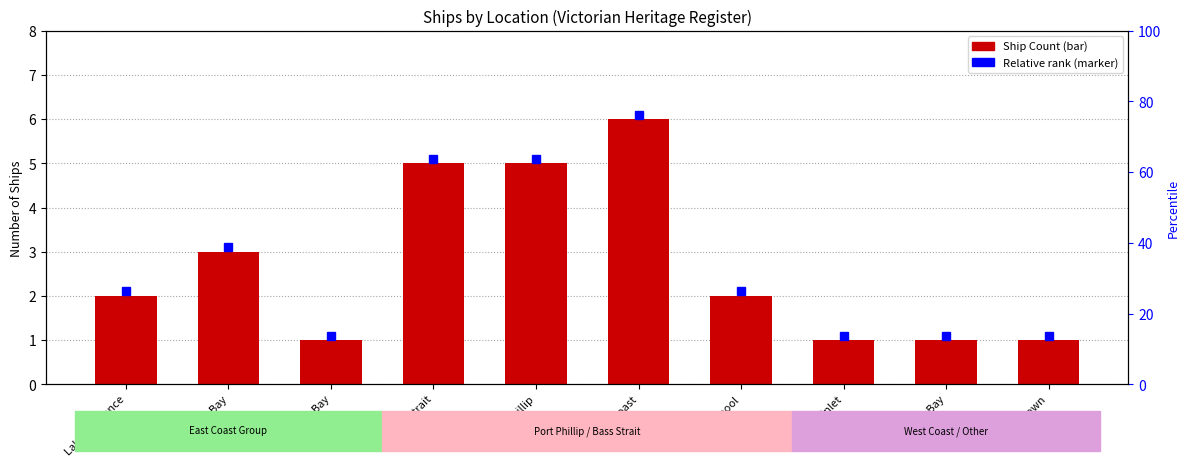

How many distinct data groups are displayed?

1